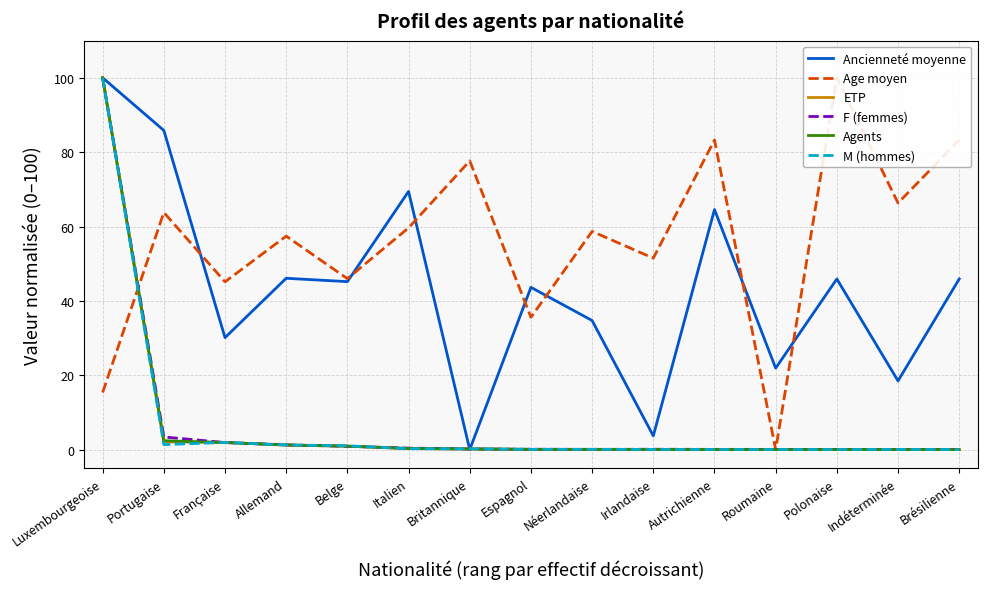

The Ancienneté moyenne series shows 2.4 at Irlandaise. True or false?

False